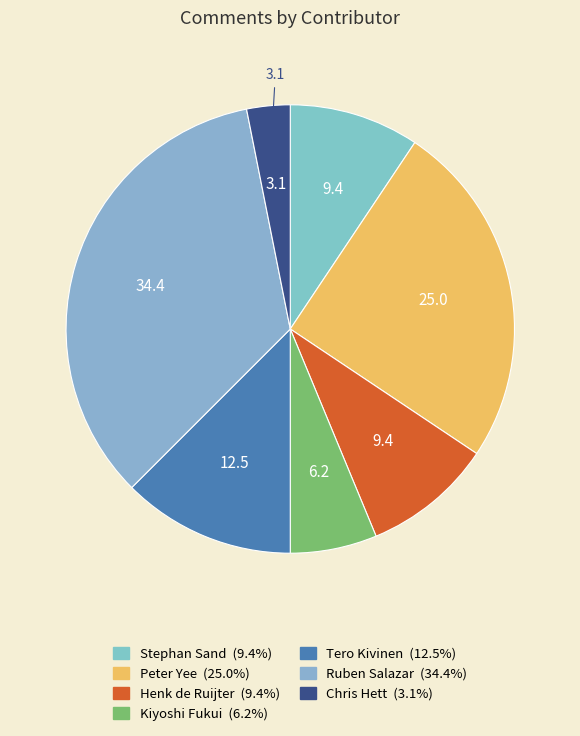

What is the total percentage of Ruben Salazar and Henk de Ruijter?

43.8%